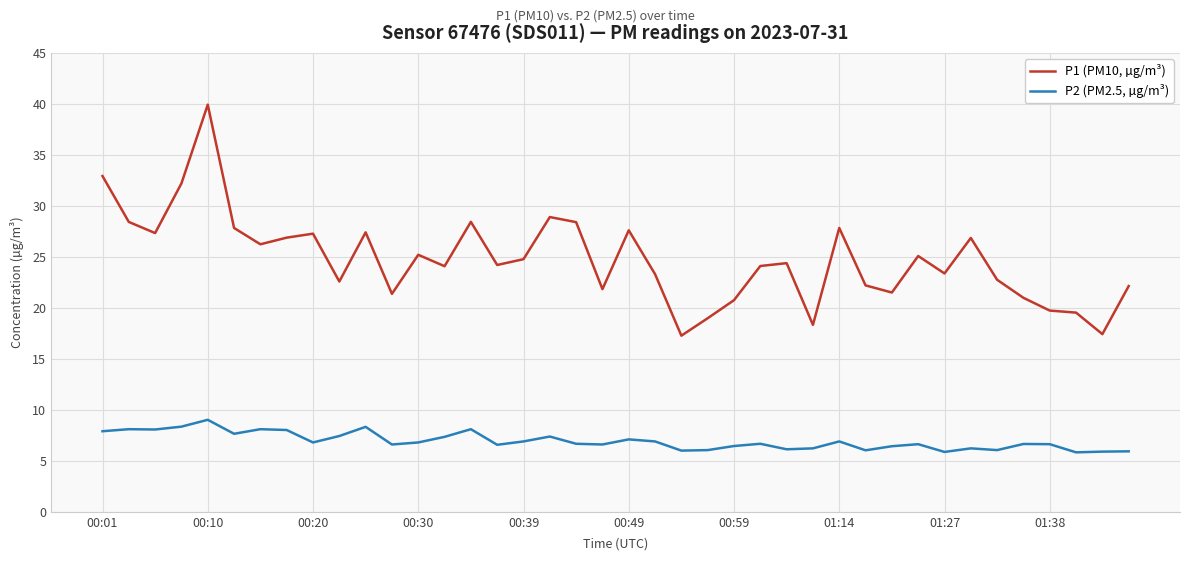

List the series in order of their peak value, lowest first.

P2 (PM2.5, µg/m³), P1 (PM10, µg/m³)